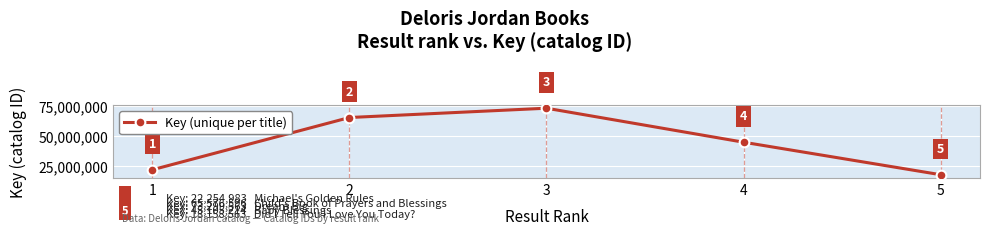

Is it true that the value at 1 is 22254983?

True